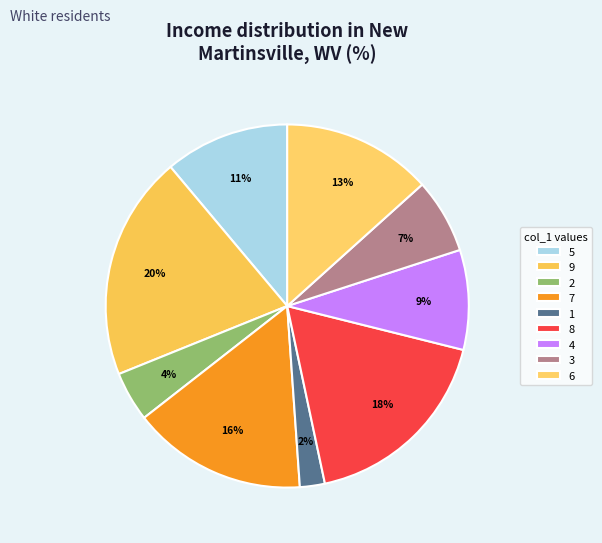

To the nearest percent, what is the average slice percentage?

11%